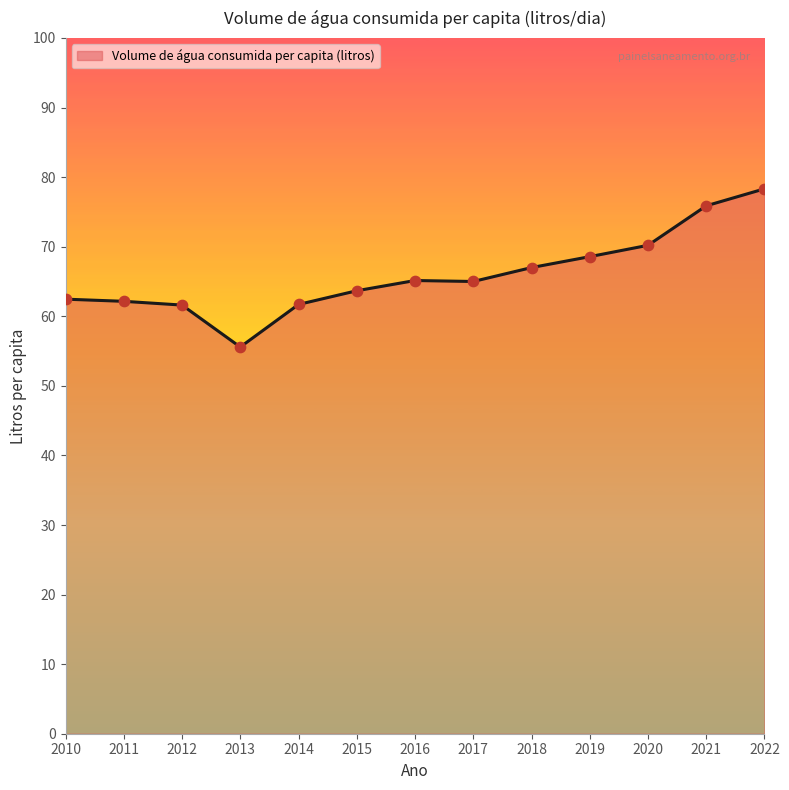

What is the change in value from 2013 to 2020?

+14.6